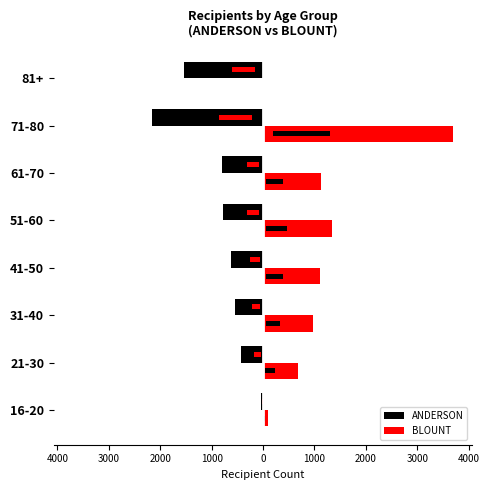

List the series in order of their peak value, highest first.

BLOUNT, ANDERSON